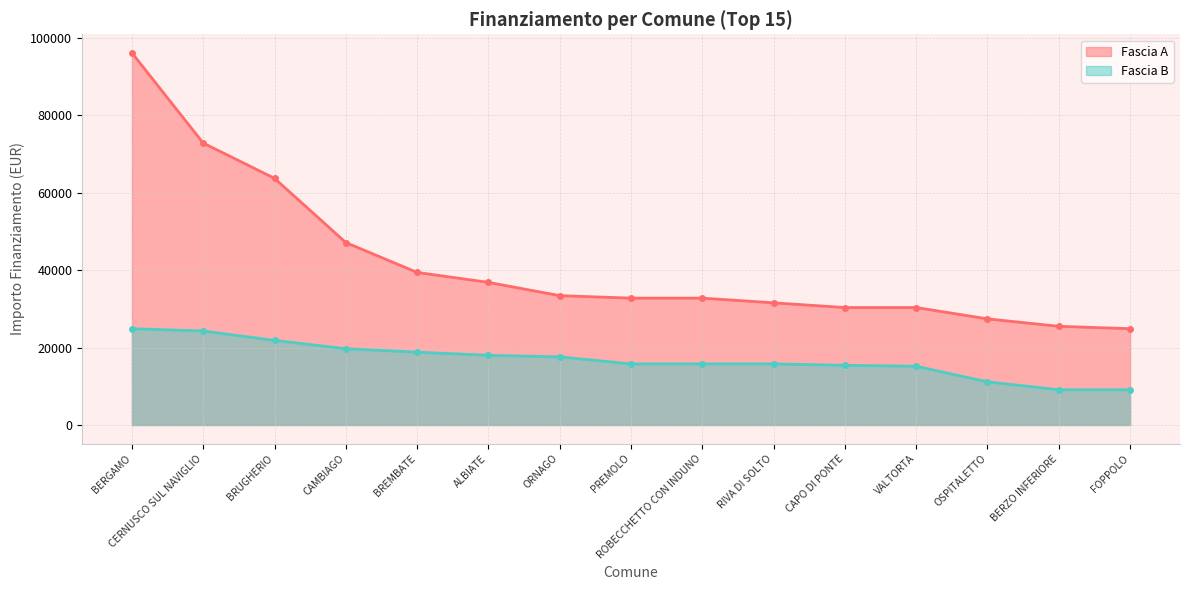

What value does the Fascia A series have at CERNUSCO SUL NAVIGLIO, to the nearest 10?

72840